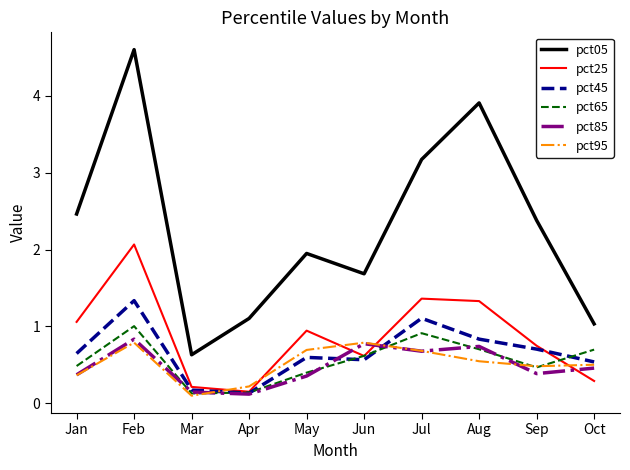

What are all the series names shown in the legend?

pct05, pct25, pct45, pct65, pct85, pct95